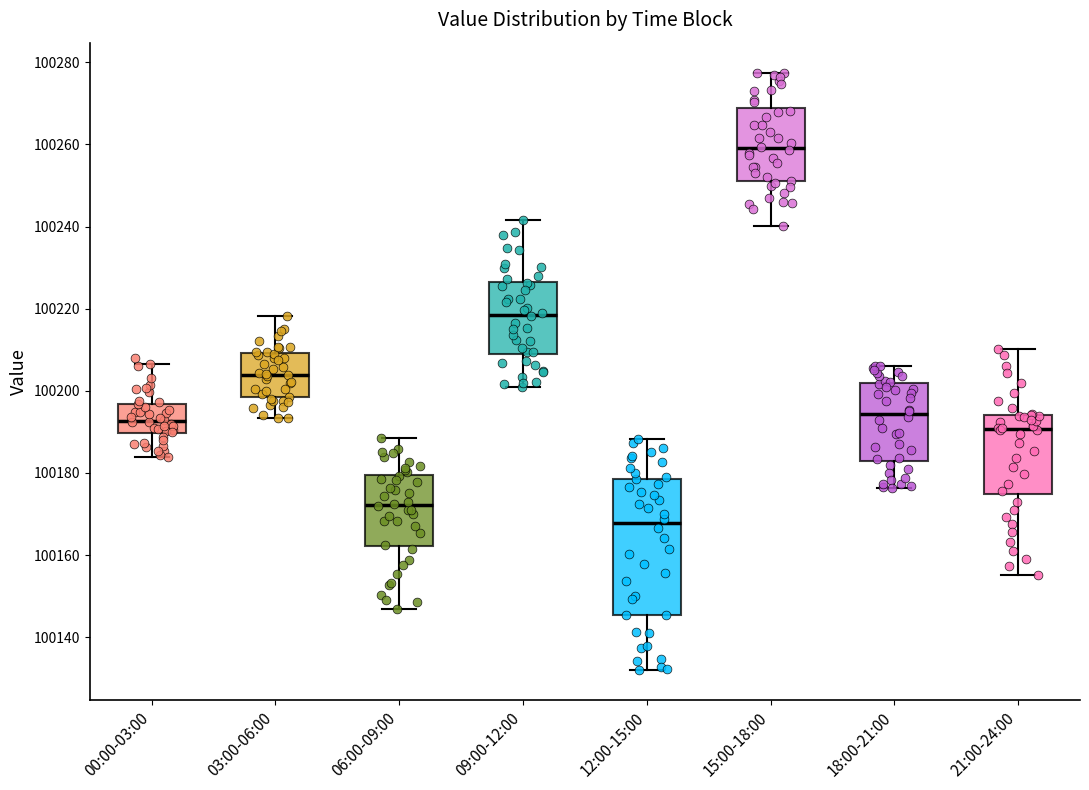

Reading left to right, read every box against the y-axis: the position of its median line, the range the box covers, and the ends of its whiskers. The values are not printed on the chart, so give them approximately, as read against the axis.

00:00-03:00: median 100192, box 100190 to 100196, whiskers 100184 to 100206
03:00-06:00: median 100204, box 100198 to 100210, whiskers 100194 to 100218
06:00-09:00: median 100172, box 100162 to 100180, whiskers 100148 to 100188
09:00-12:00: median 100218, box 100208 to 100226, whiskers 100200 to 100242
12:00-15:00: median 100168, box 100146 to 100178, whiskers 100132 to 100188
15:00-18:00: median 100260, box 100252 to 100268, whiskers 100240 to 100278
18:00-21:00: median 100194, box 100184 to 100202, whiskers 100176 to 100206
21:00-24:00: median 100190, box 100174 to 100194, whiskers 100156 to 100210